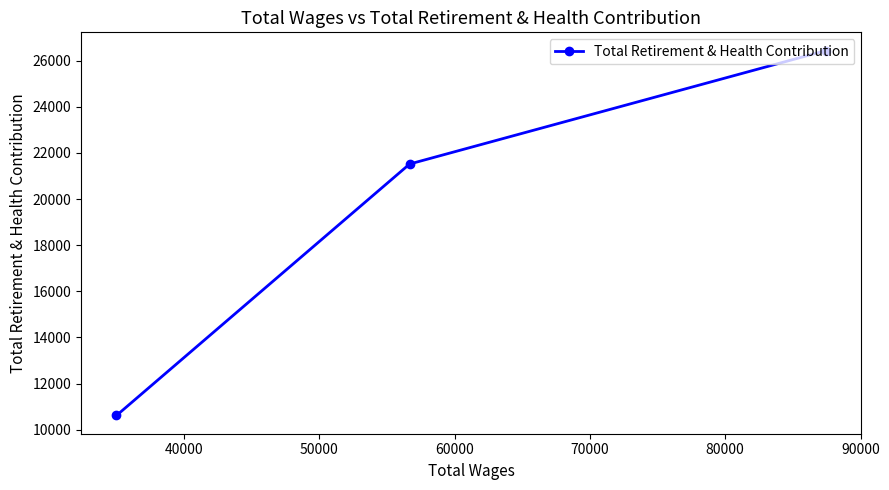

What is the maximum value shown in the chart?

26438